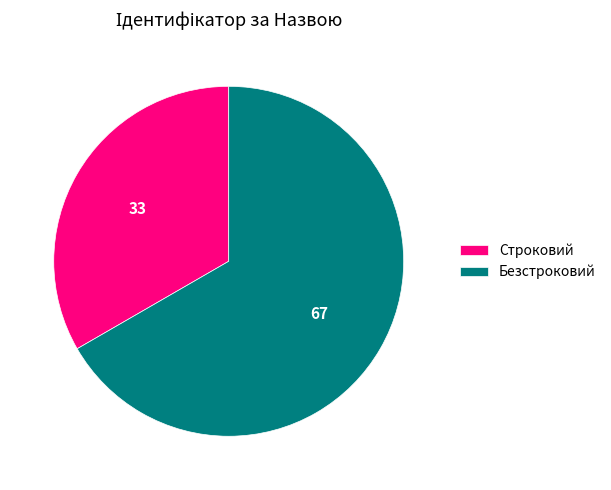

Rank the categories by value from lowest to highest.

Строковий, Безстроковий